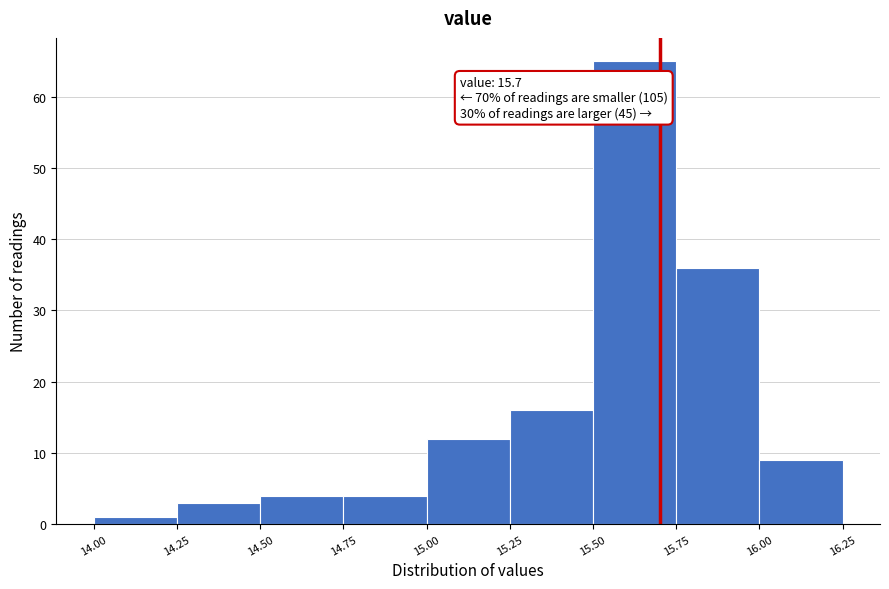

Over which range of the x-axis is the bar tallest?

15.50 to 15.75